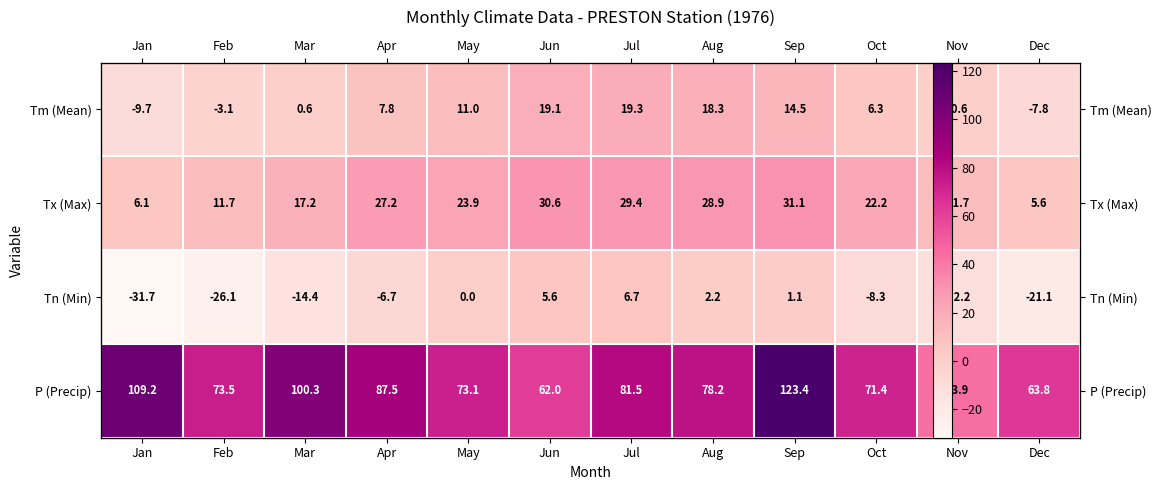

Rank the series at Jun from lowest to highest value.

Tn (Min), Tm (Mean), Tx (Max), P (Precip)